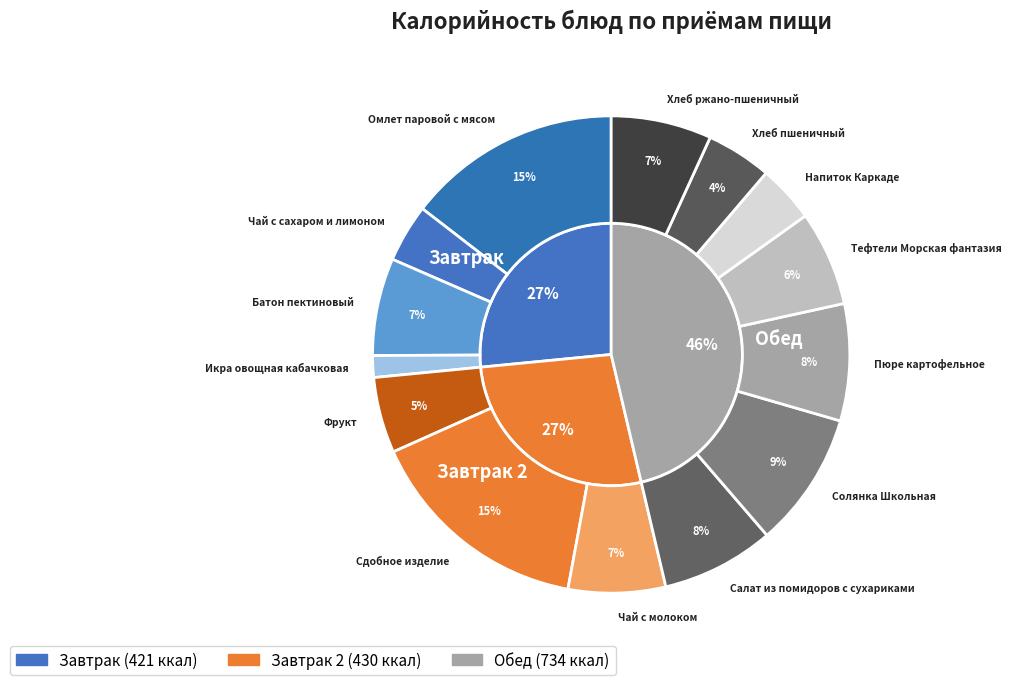

Count the number of slices in the pie.

14